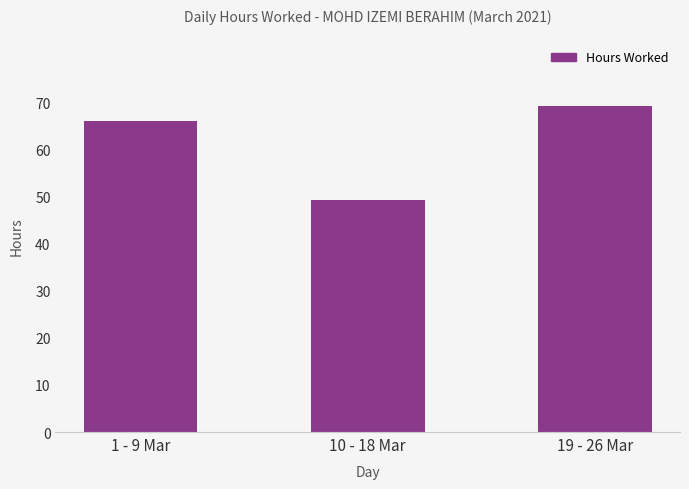

How many values are below 66?

1